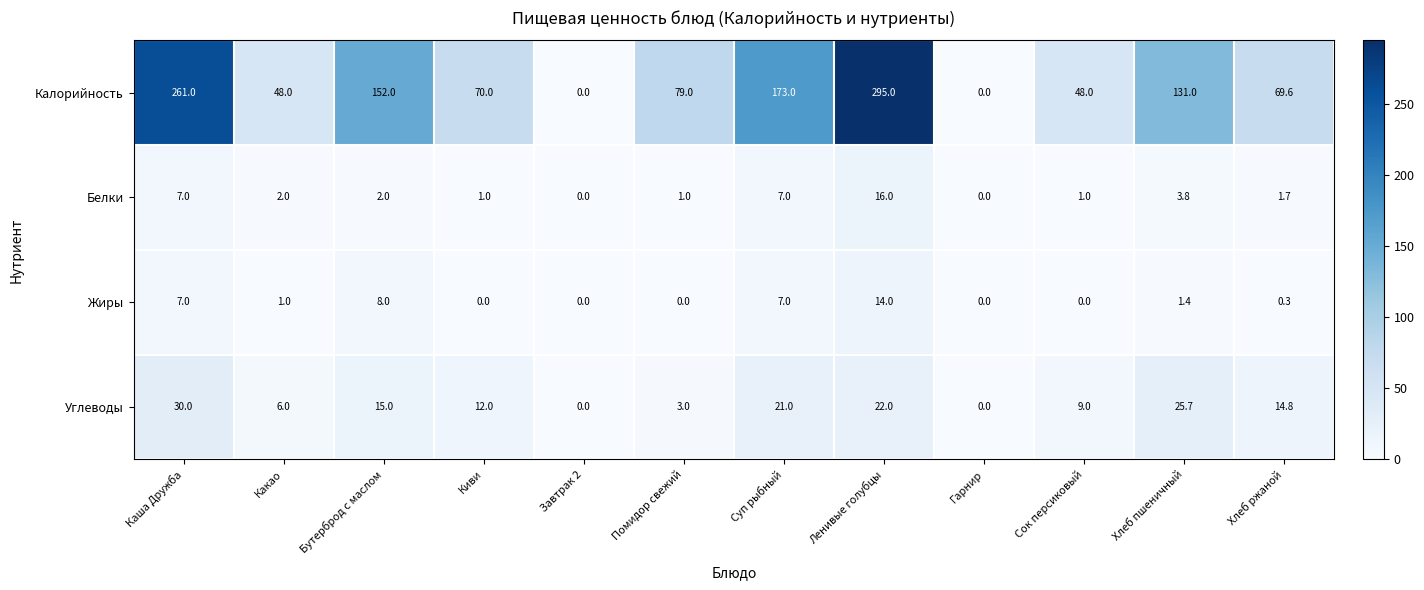

Which series has the largest range (max minus min)?

Калорийность